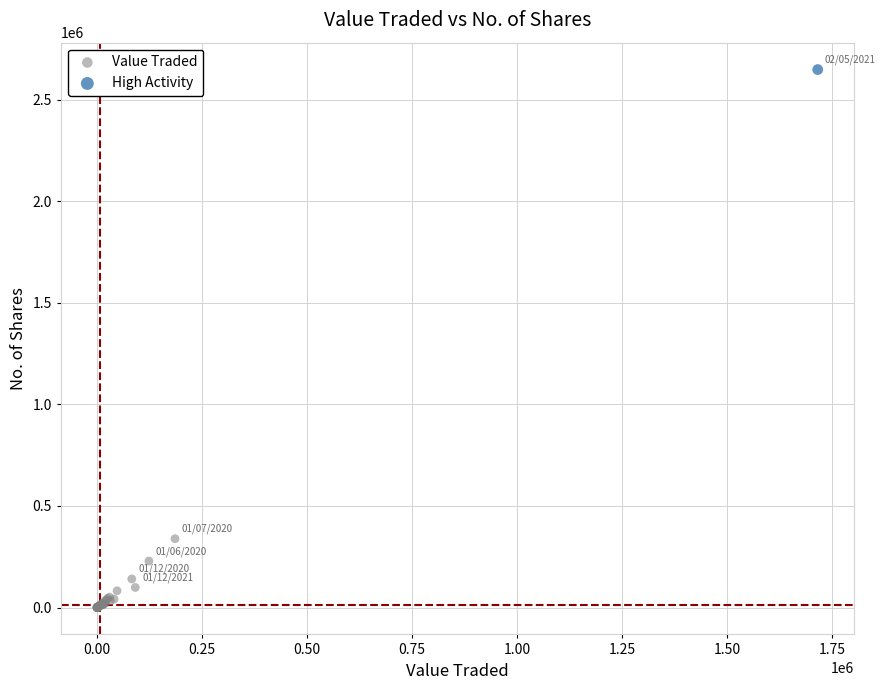

What are all the series names shown in the legend?

Value Traded, High Activity